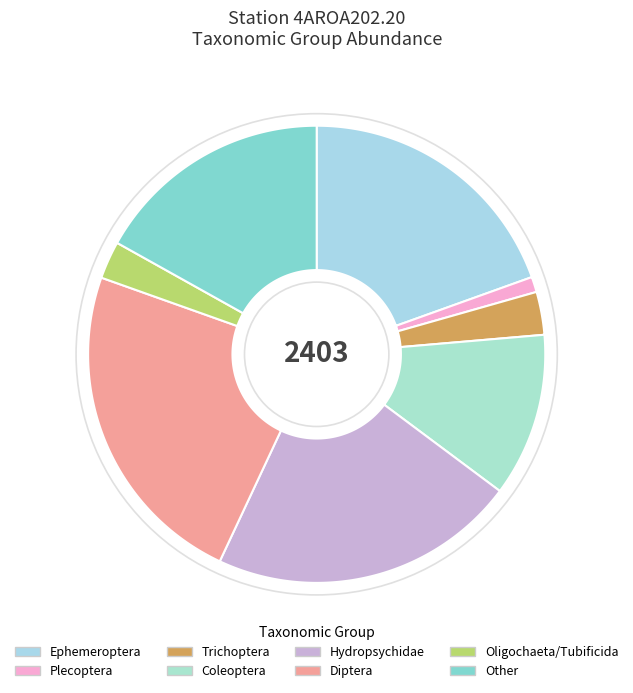

How many segments does this pie chart have?

8